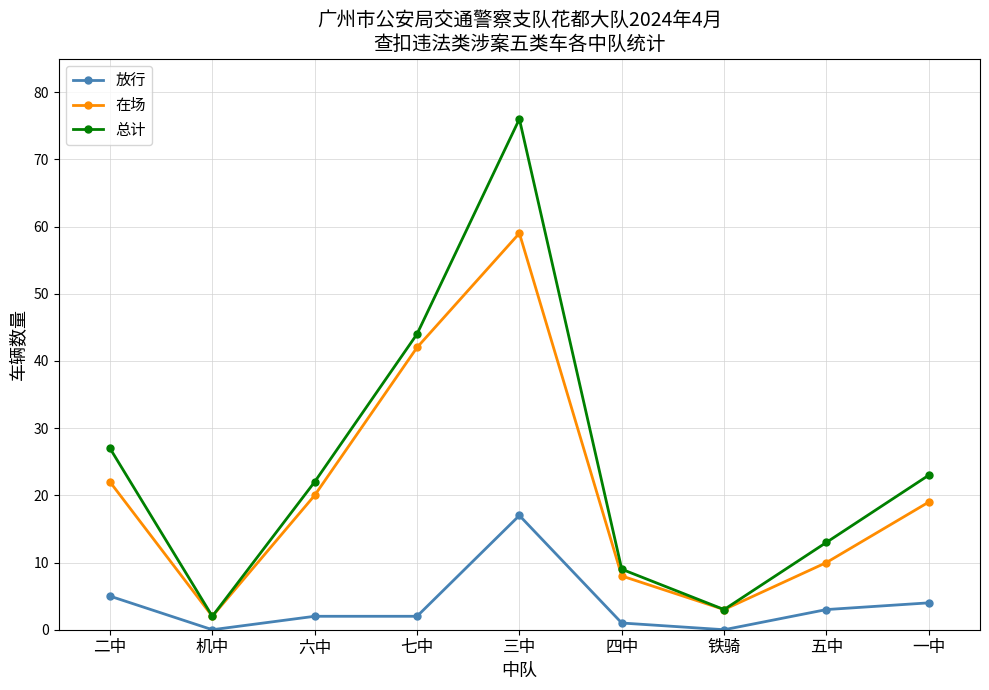

Rank the series at 七中 from lowest to highest value.

放行, 在场, 总计